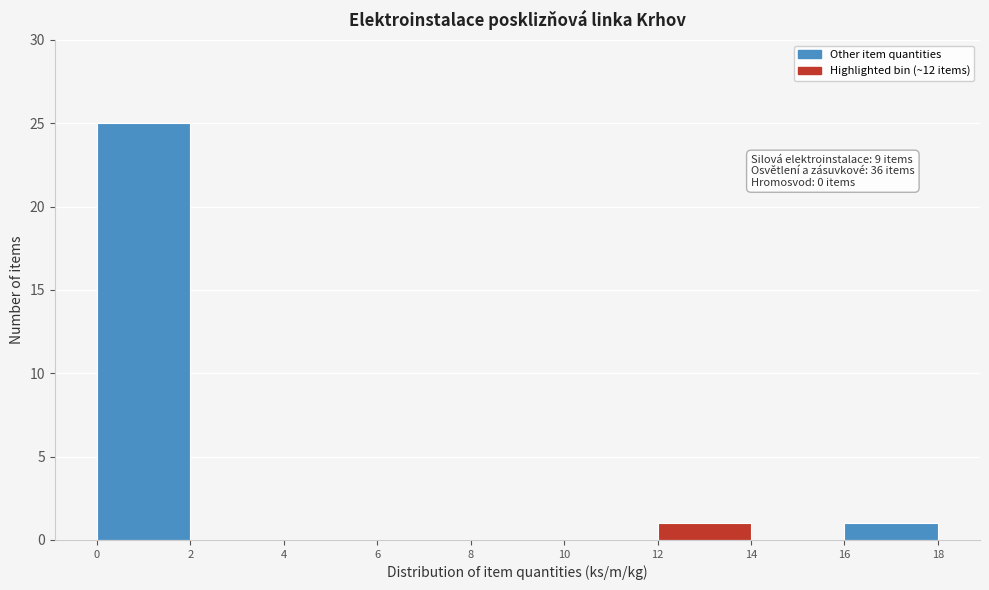

Which range on the x-axis has the tallest bar?

0 to 2